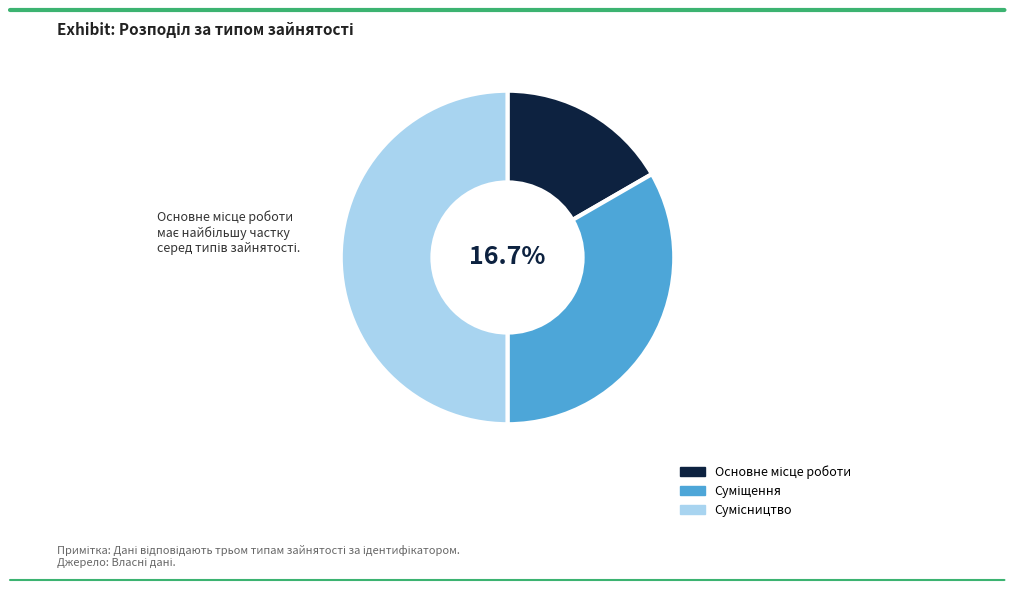

Is it true that Сумісництво is 50% of the pie?

True